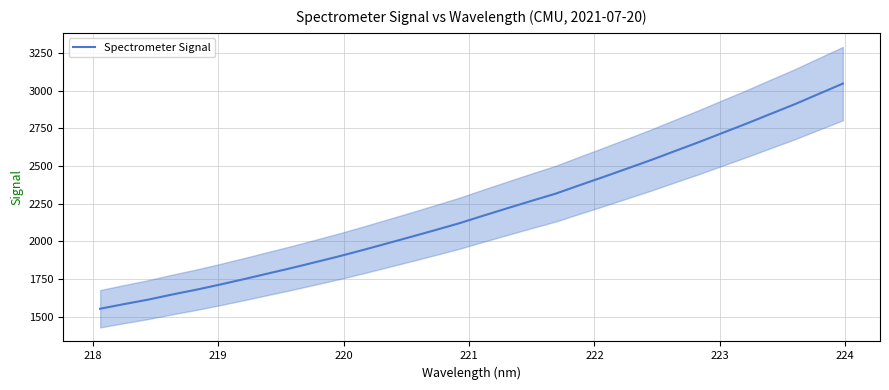

What is the average value?

2200.8